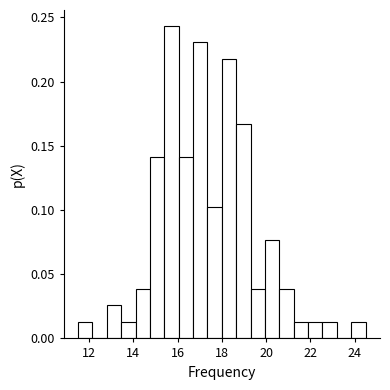

Read against the x-axis, roughly where is the centre of the tallest bar?

15.8